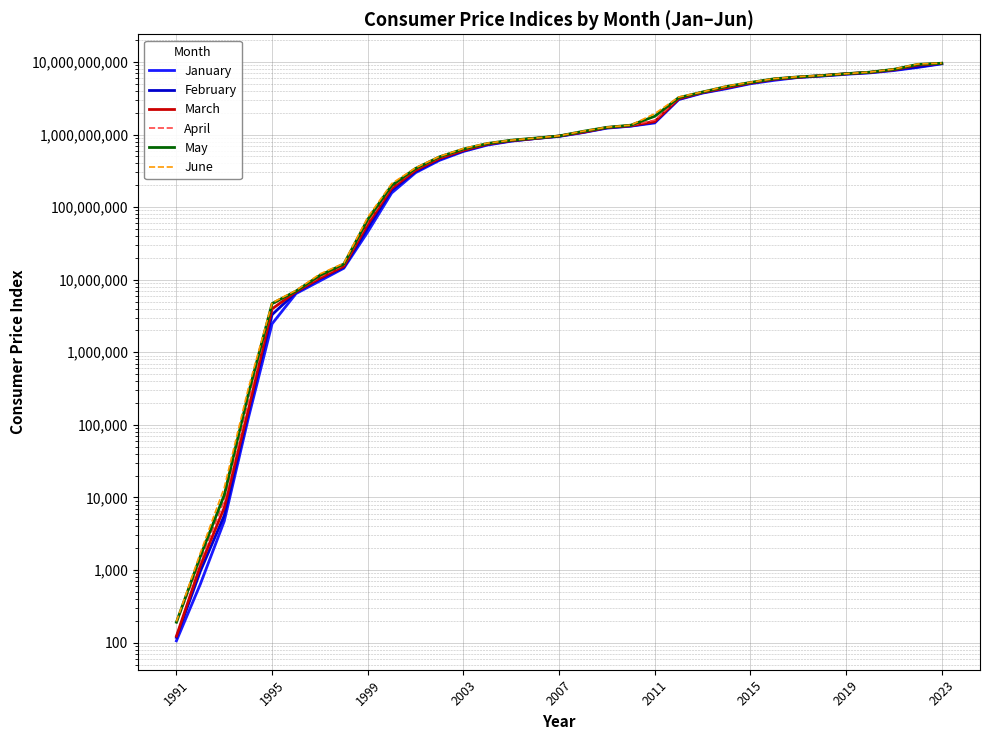

What is the total value across all series at 29?

43132861542.0